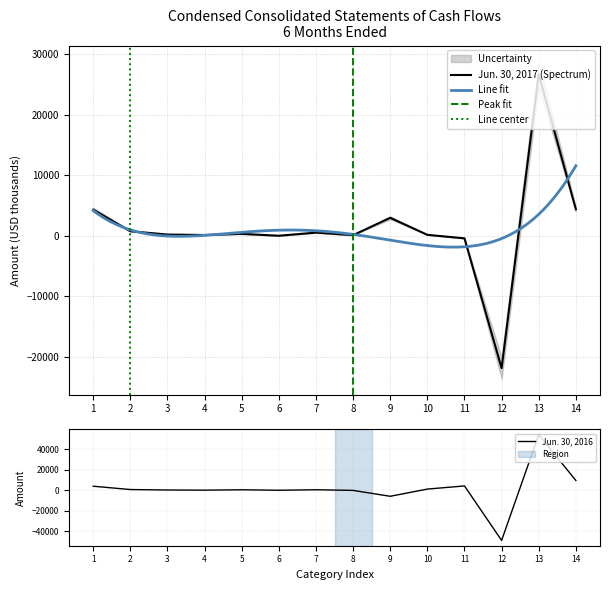

Does the chart have visible grid lines?

Yes